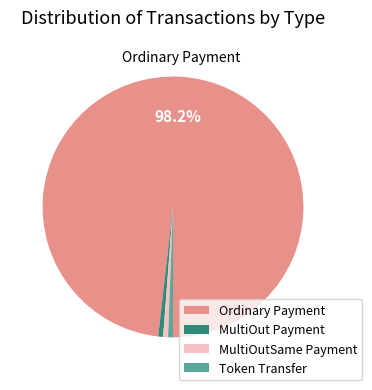

What percentage is the Ordinary Payment slice, to the nearest percent?

98%